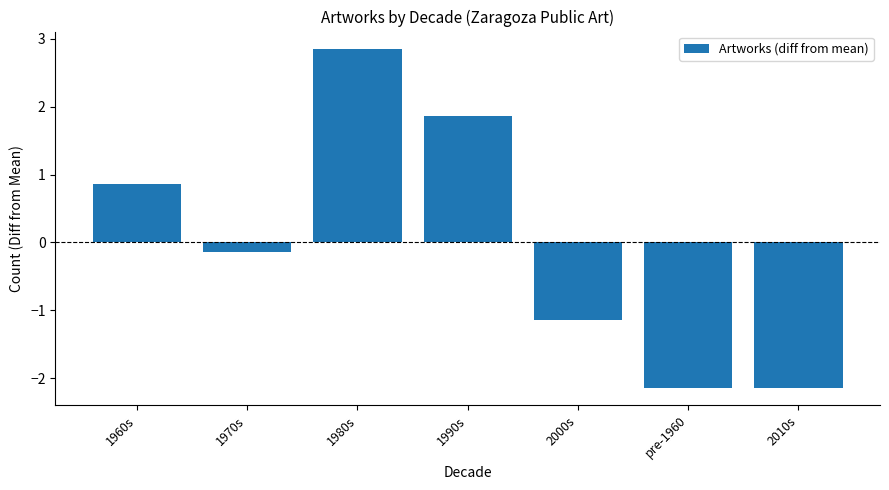

What is the value of the 3rd bar from the left?

2.9